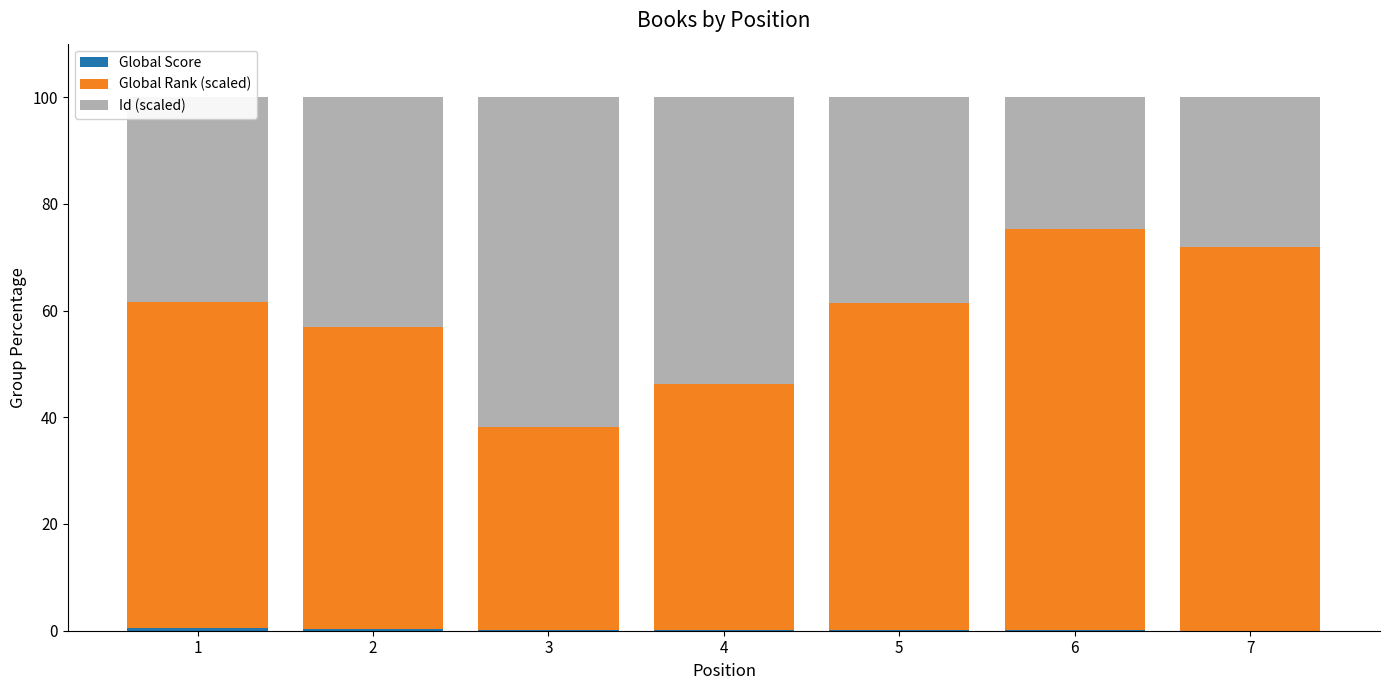

Which series has the widest spread of values?

Global Rank (scaled)